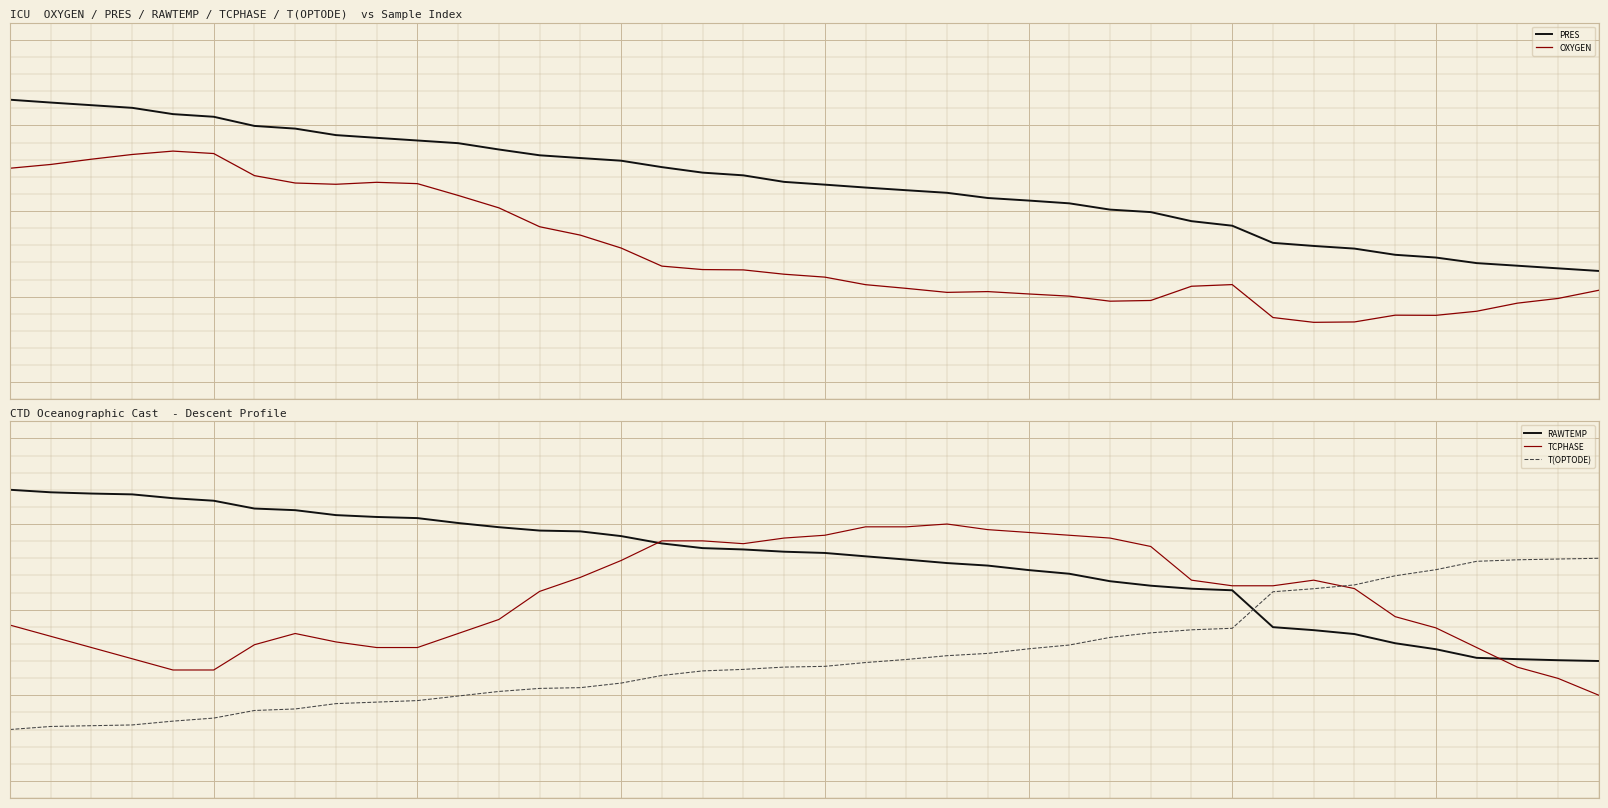

Is this an area chart (filled region under the line)?

No